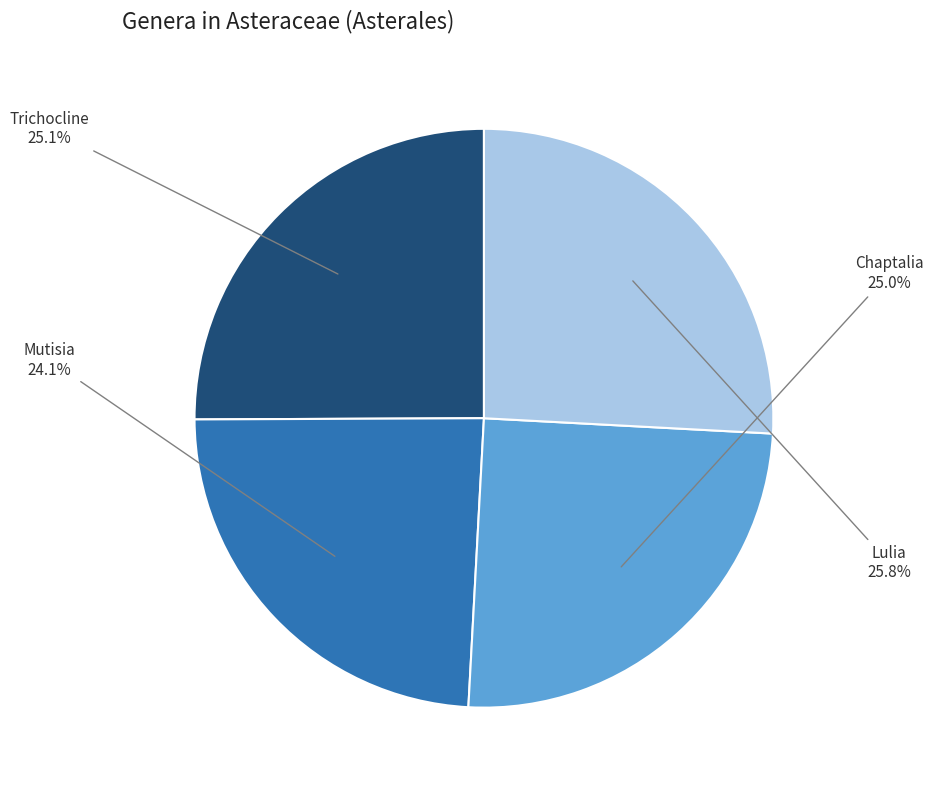

True or false: Chaptalia accounts for 25% of the total.

True